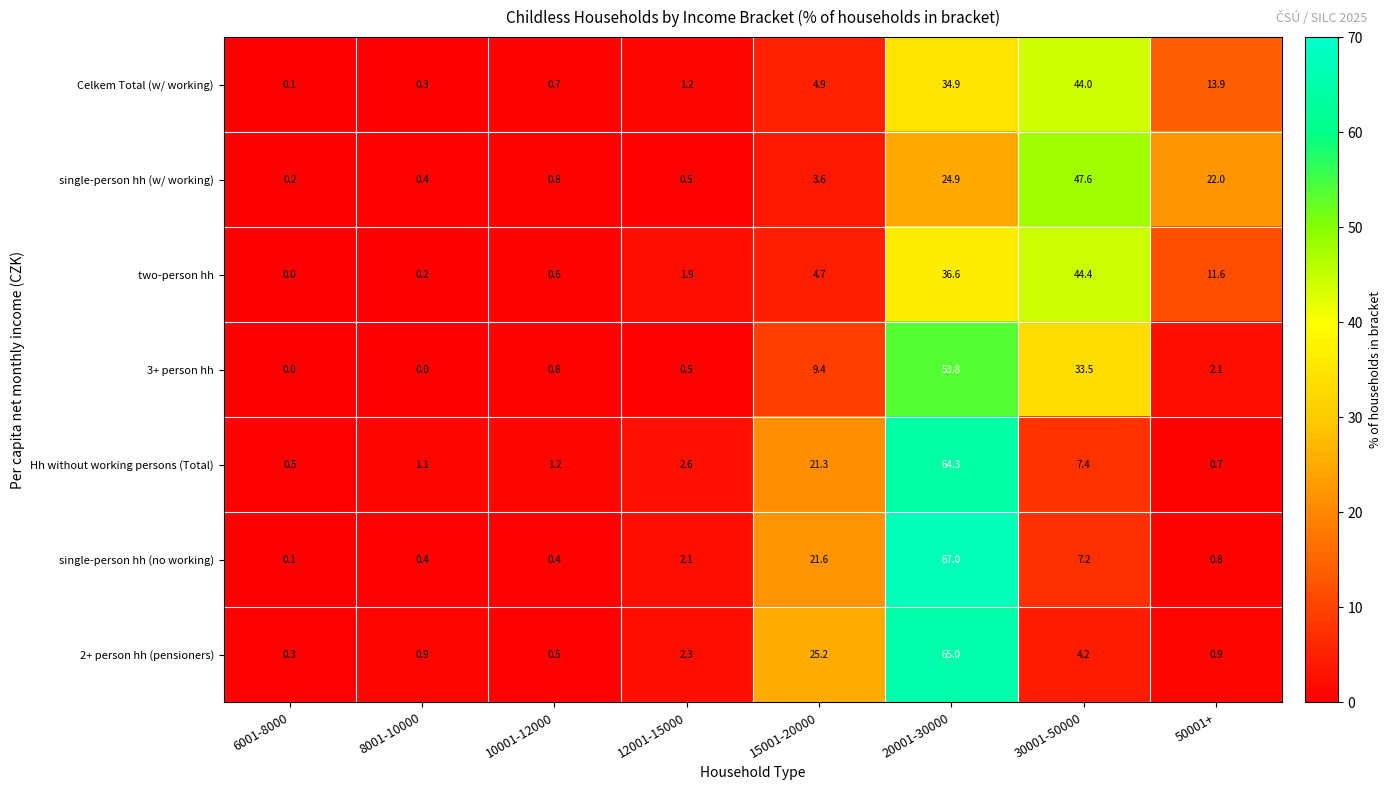

List the series in order of their peak value, highest first.

single-person hh (no working), 2+ person hh (pensioners), Hh without working persons (Total), 3+ person hh, single-person hh (w/ working), two-person hh, Celkem Total (w/ working)